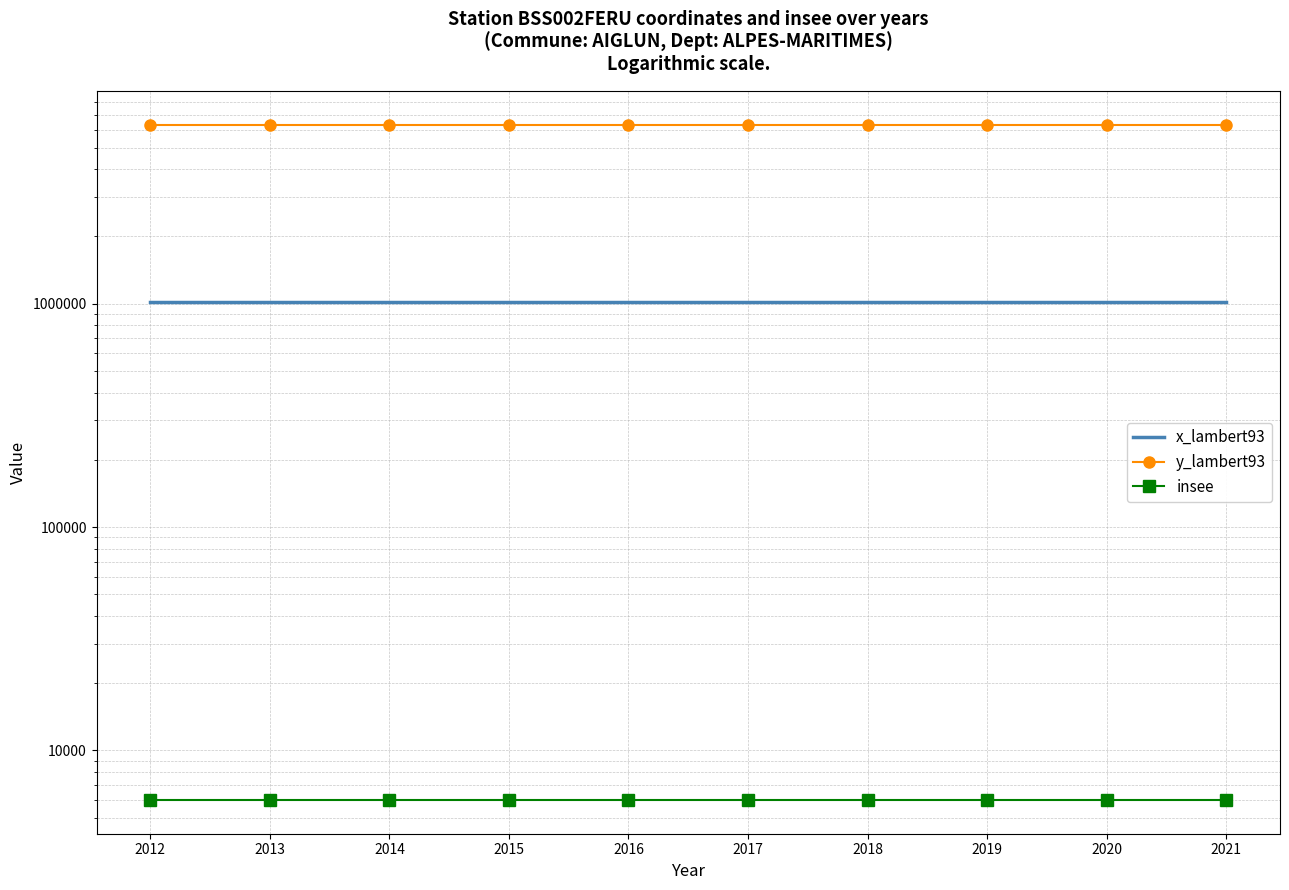

At 2019, list the series in order from smallest to largest.

insee, x_lambert93, y_lambert93